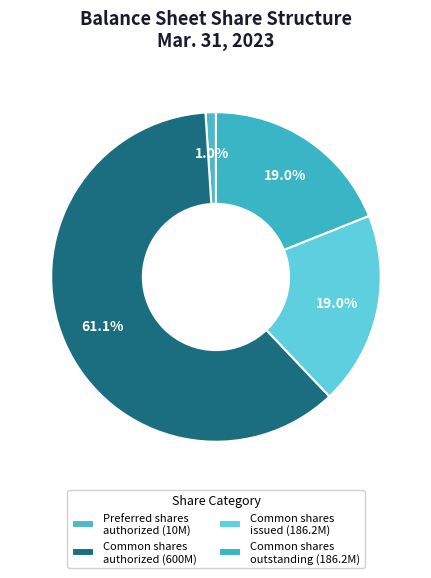

How many segments does this pie chart have?

4